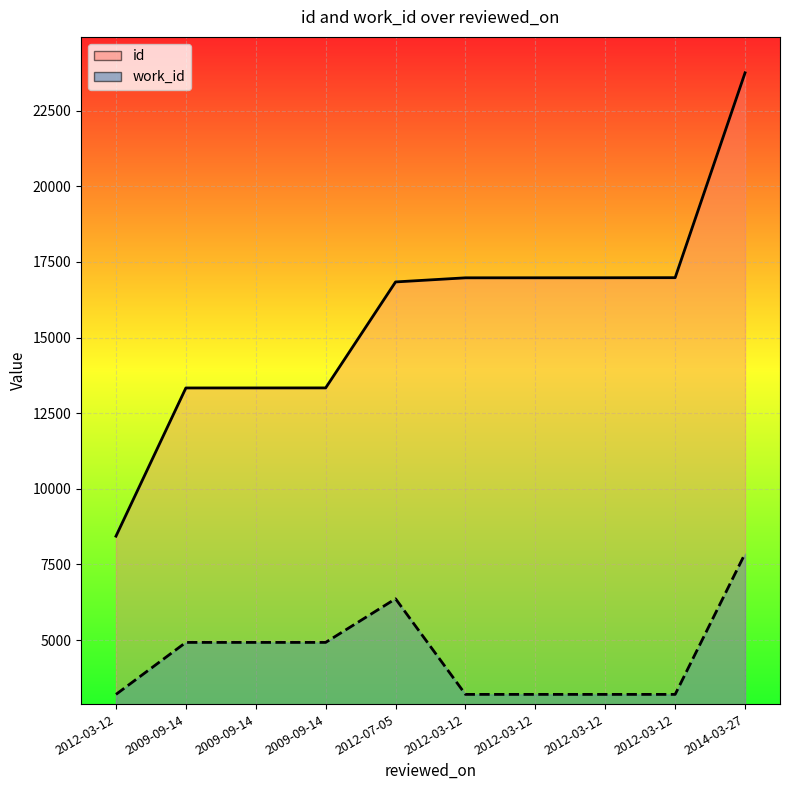

What is the difference between the second highest and second lowest values in the work_id series?

3160